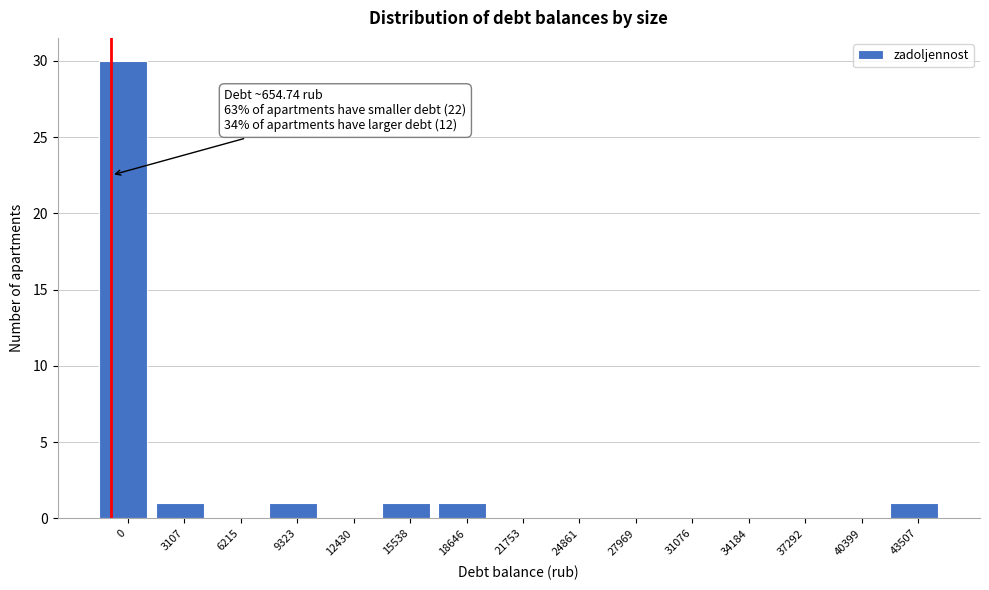

Reading left to right, what are all the values shown in this chart?

0=30	3107=1	6215=0	9323=1	12430=0	15538=1	18646=1	21753=0	24861=0	27969=0	31076=0	34184=0	37292=0	40399=0	43507=1